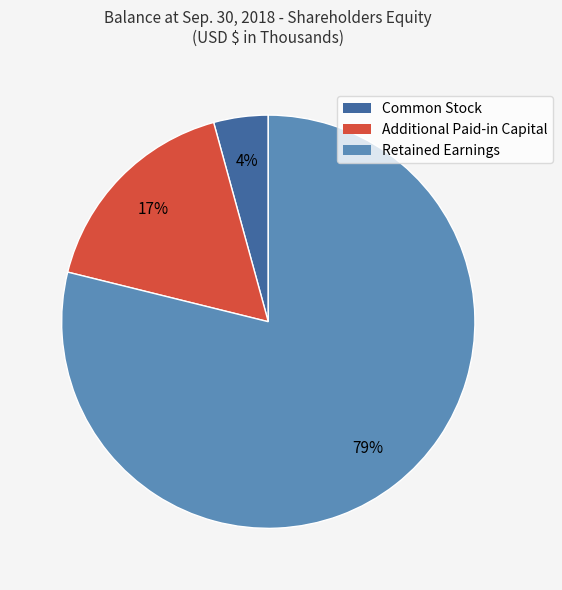

To the nearest percent, what is the average slice percentage?

33%